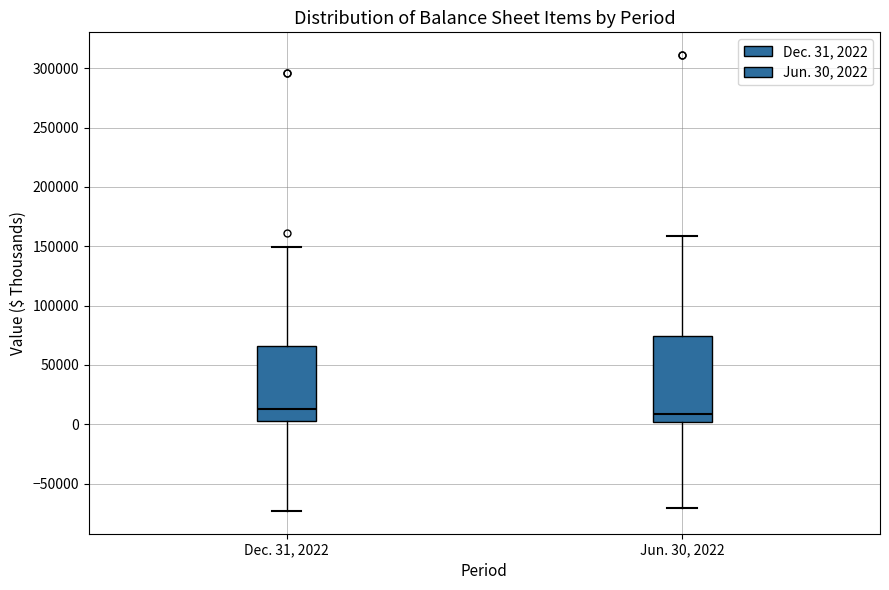

Reading left to right, transcribe this box plot: for each box, give where its median line is, the range the box spans, and where its two whiskers end, as read against the y-axis. The values are not printed on the chart, so give them approximately, as read against the axis.

Dec. 31, 2022: median 15000, box 5000 to 65000, whiskers -75000 to 150000
Jun. 30, 2022: median 10000, box 0 to 75000, whiskers -70000 to 160000